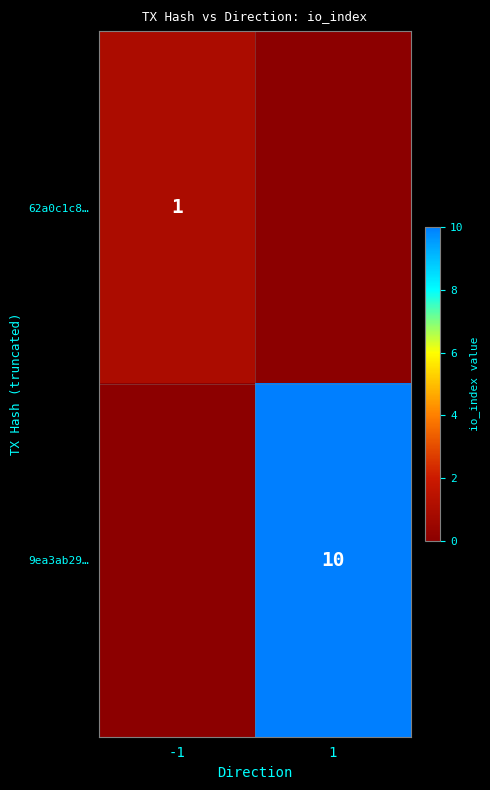

The value of 62a0c1c8… at -1 is 0. True or false?

False